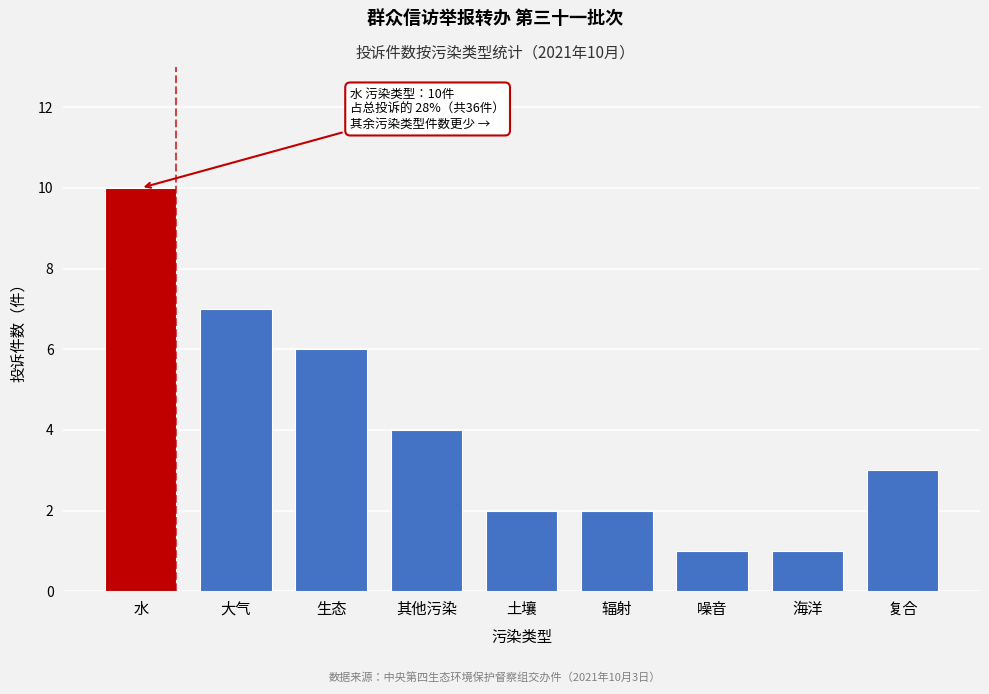

Reading right to left, list all the values displayed in this chart.

3	1	1	2	2	4	6	7	10